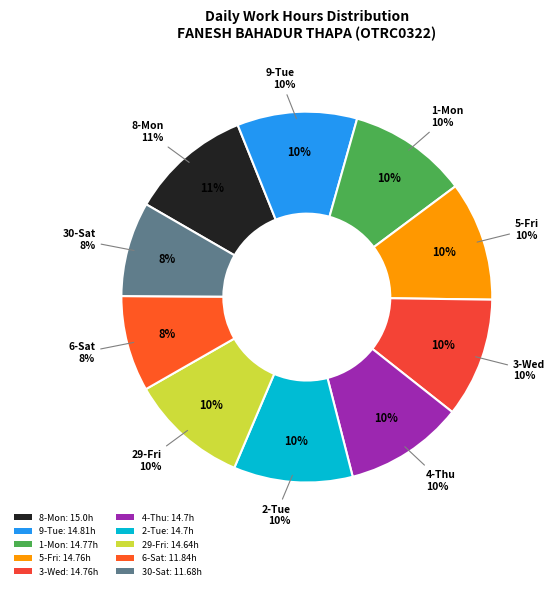

How many segments does this pie chart have?

10